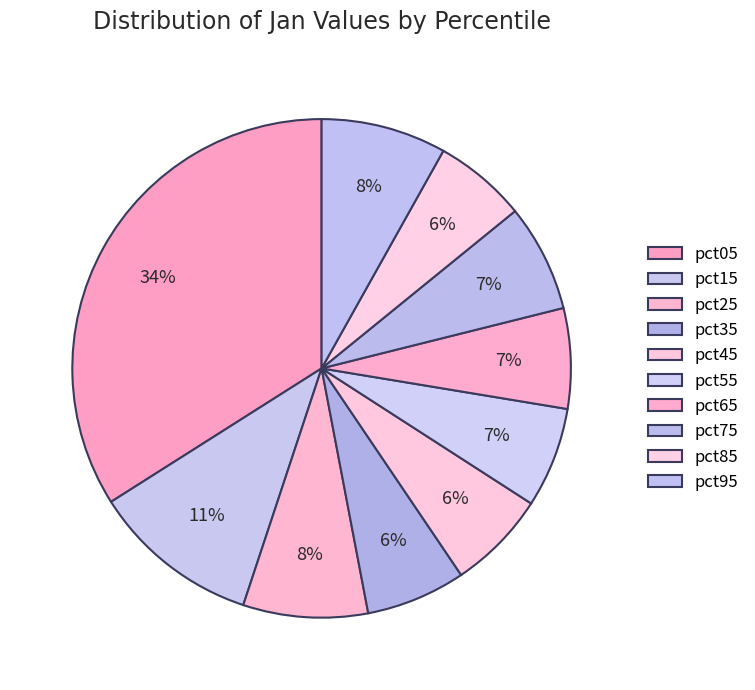

Count the number of slices in the pie.

10